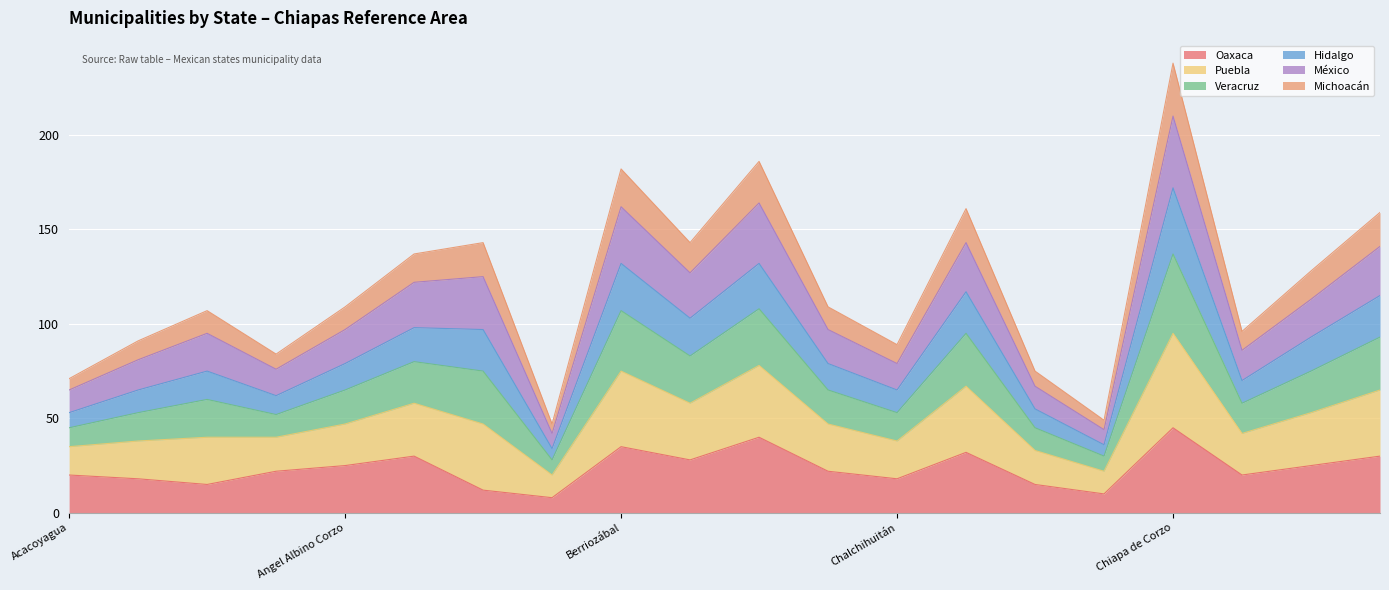

What is the maximum value for Oaxaca?

45